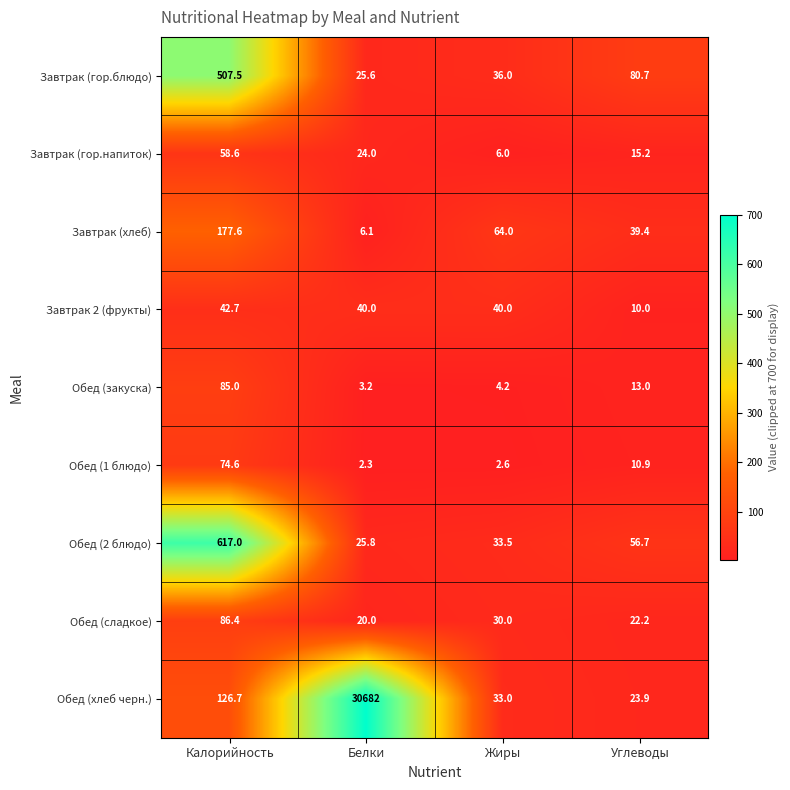

How many data points does each series have?

4